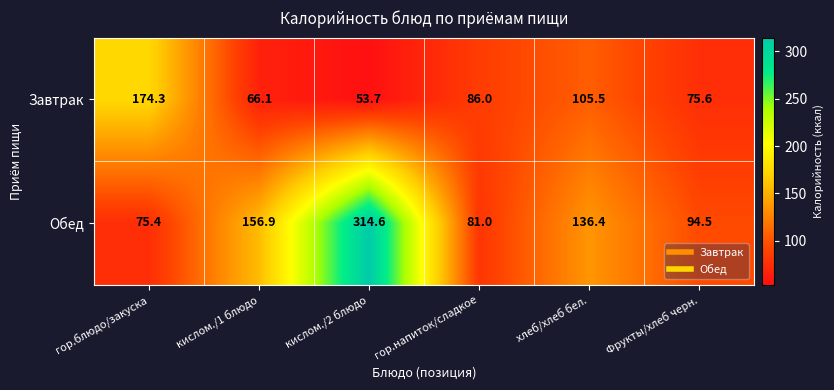

Where is Обед nearest to the value 195?

кислом./1 блюдо